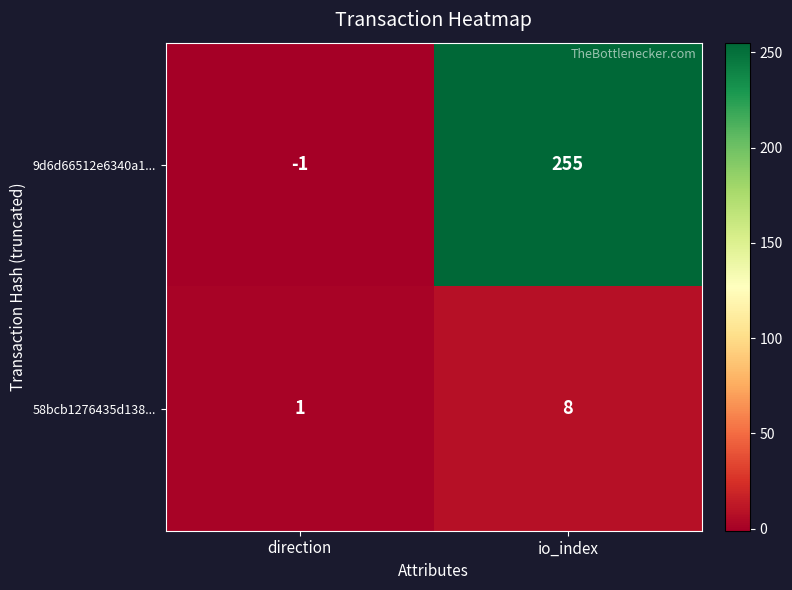

At io_index, list the series in order from smallest to largest.

58bcb1276435d138..., 9d6d66512e6340a1...